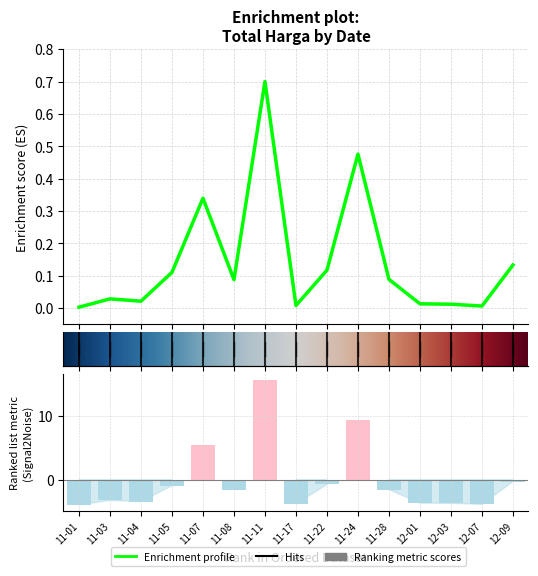

Count the number of data series in this chart.

1